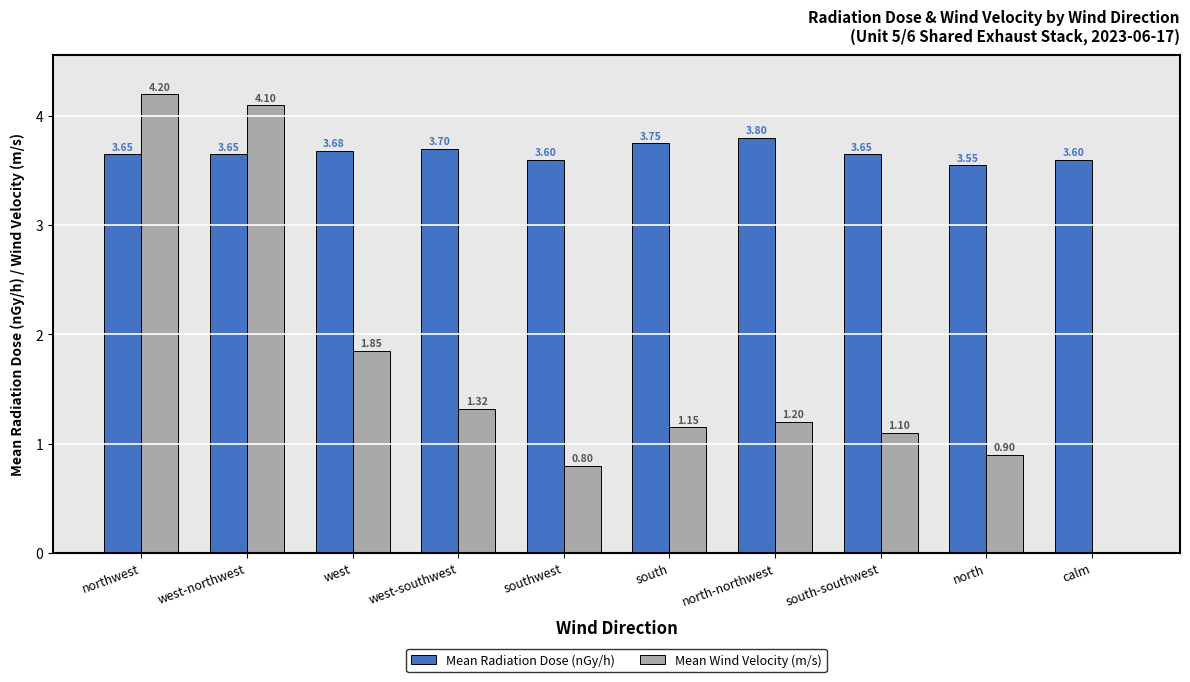

At which category is the sum across all series the highest?

northwest